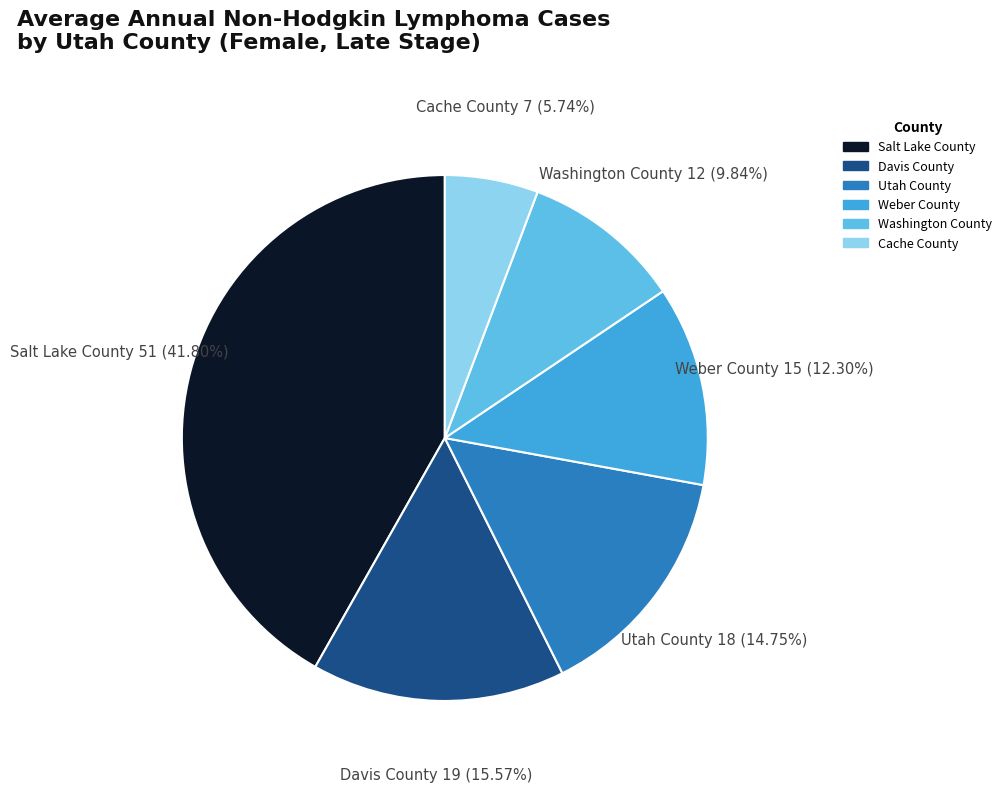

Is Cache County the majority of the pie?

No